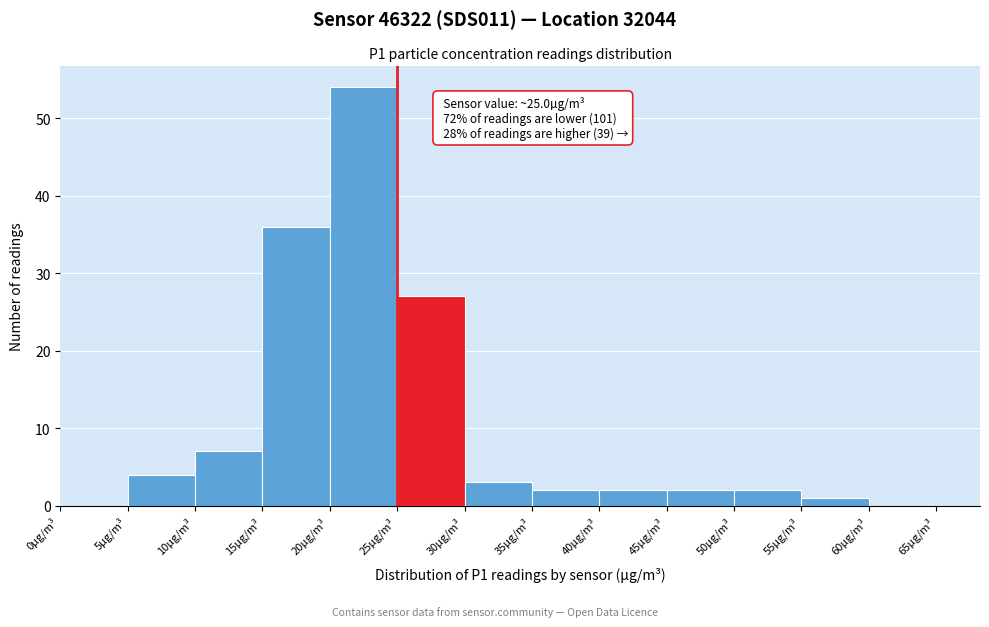

Over which range of the x-axis is the bar tallest?

20 to 25